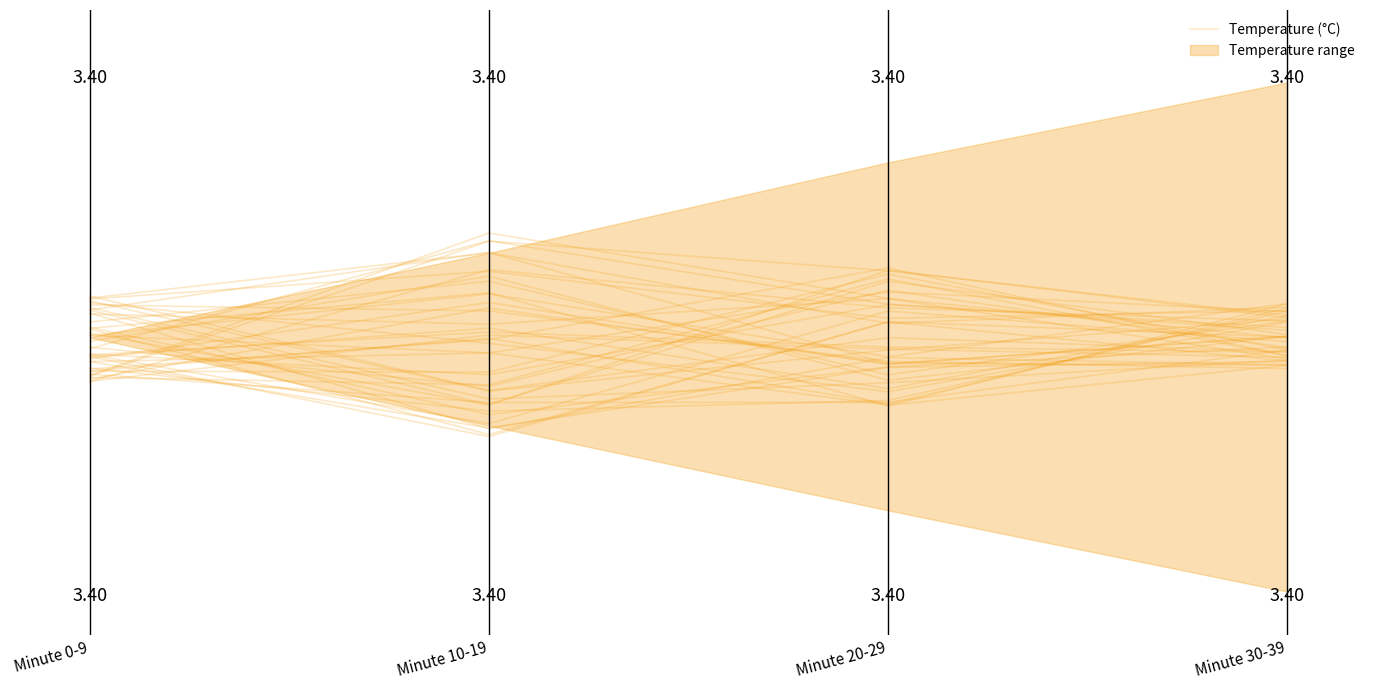

What is the approximate value at Minute 30-39?

3.4